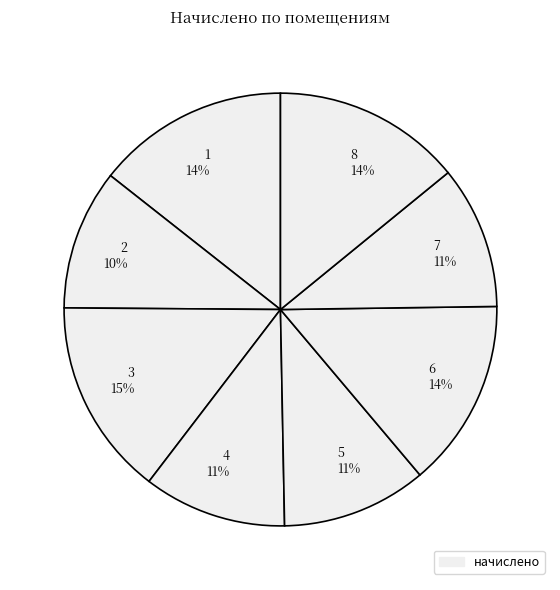

Does 8 account for over 50% of the chart?

No